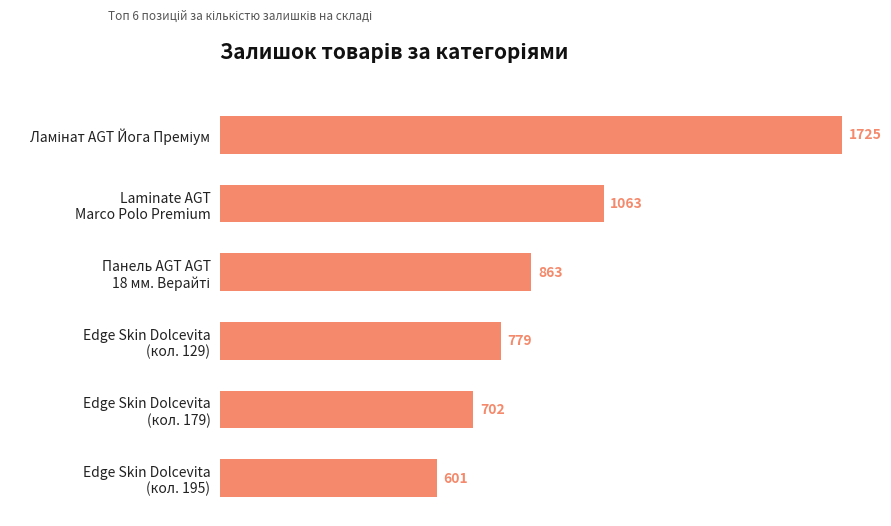

How many distinct data groups are displayed?

1